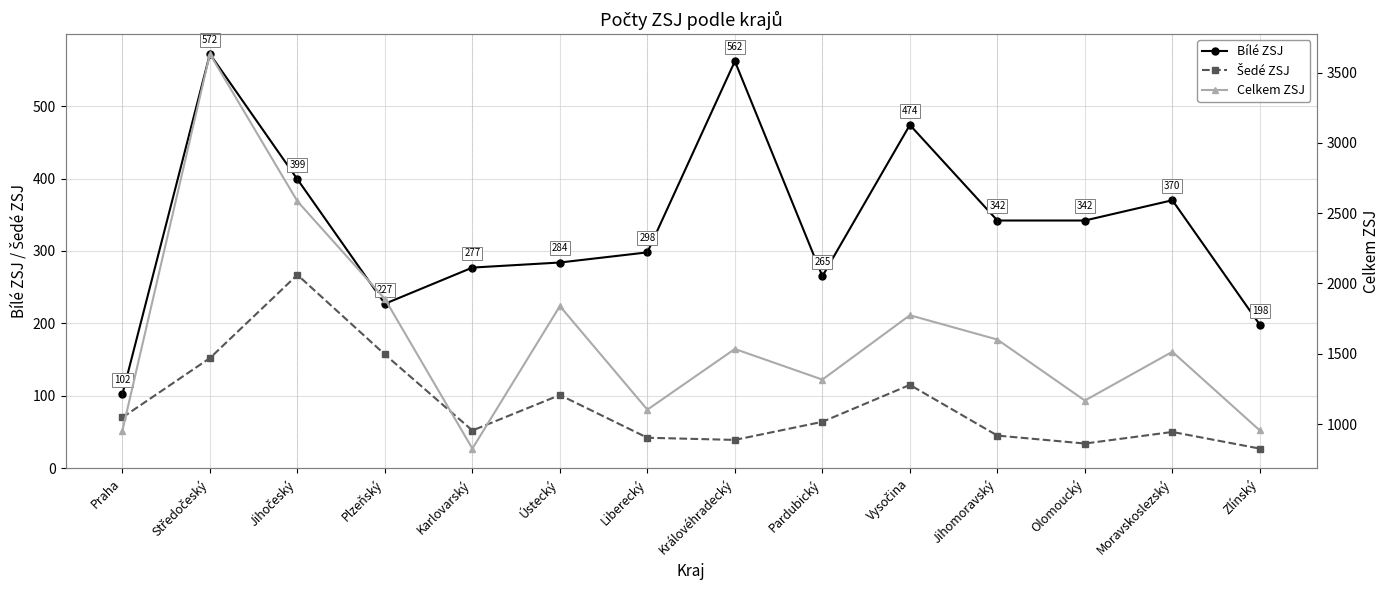

True or false: Bílé ZSJ and Celkem ZSJ intersect in this chart.

False